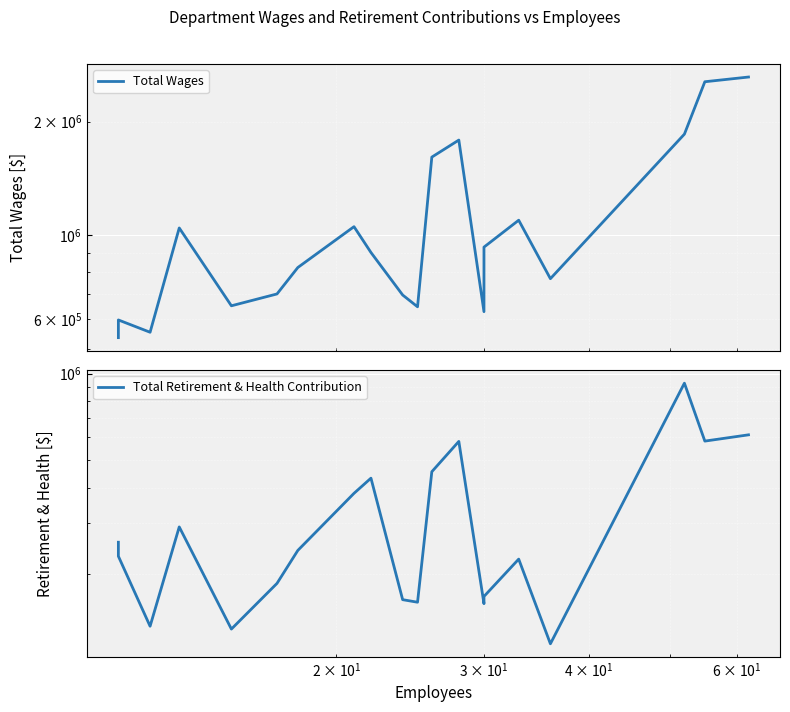

Is the value of Total Retirement & Health Contribution at 11 greater than the value of Total Wages at $\mathdefault{10^{0}}$?

No